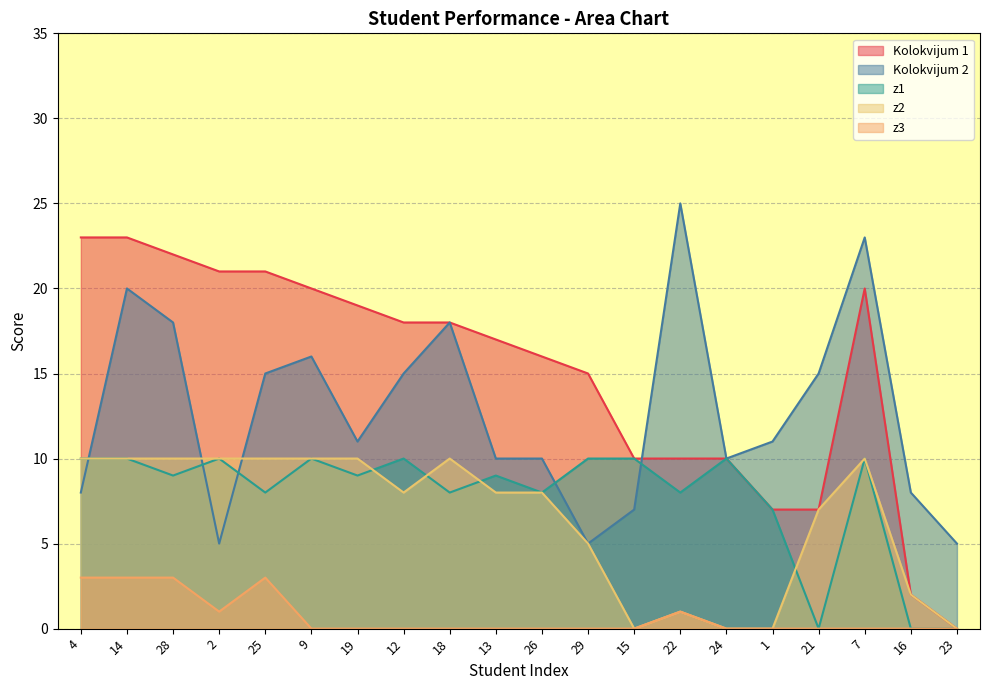

Does the chart display data point markers on the line(s)?

No